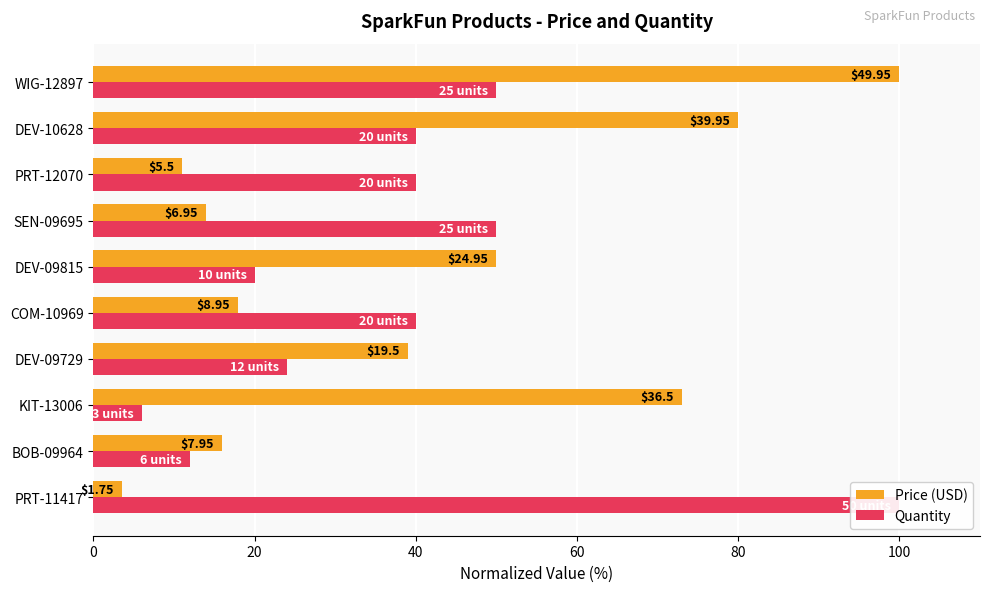

At how many categories does at least one series exceed 15?

10